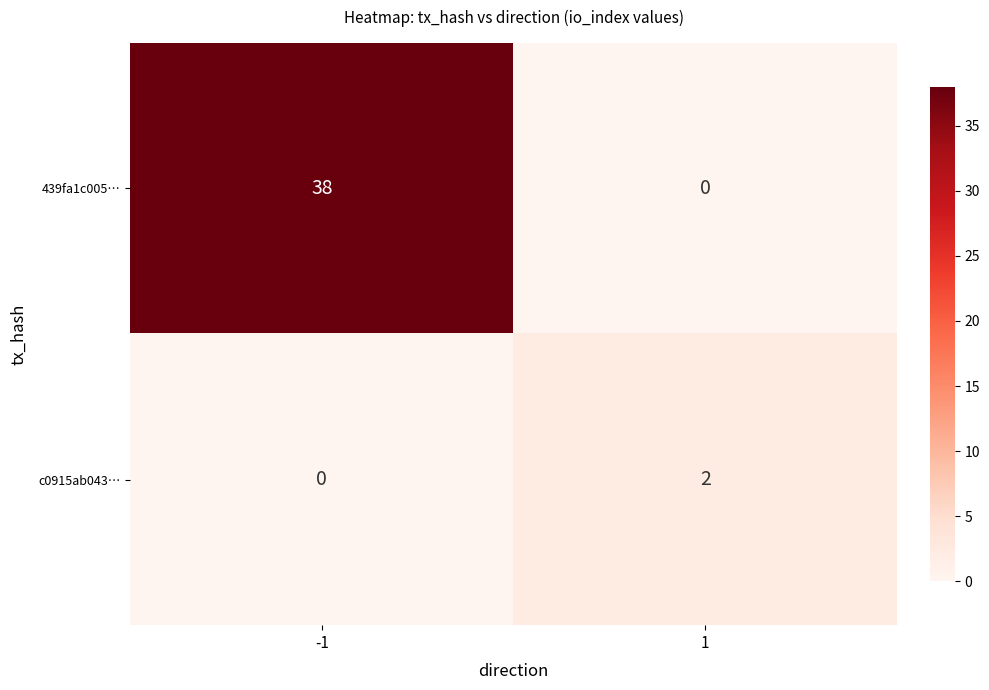

At 1, list the series in order from smallest to largest.

439fa1c005…, c0915ab043…